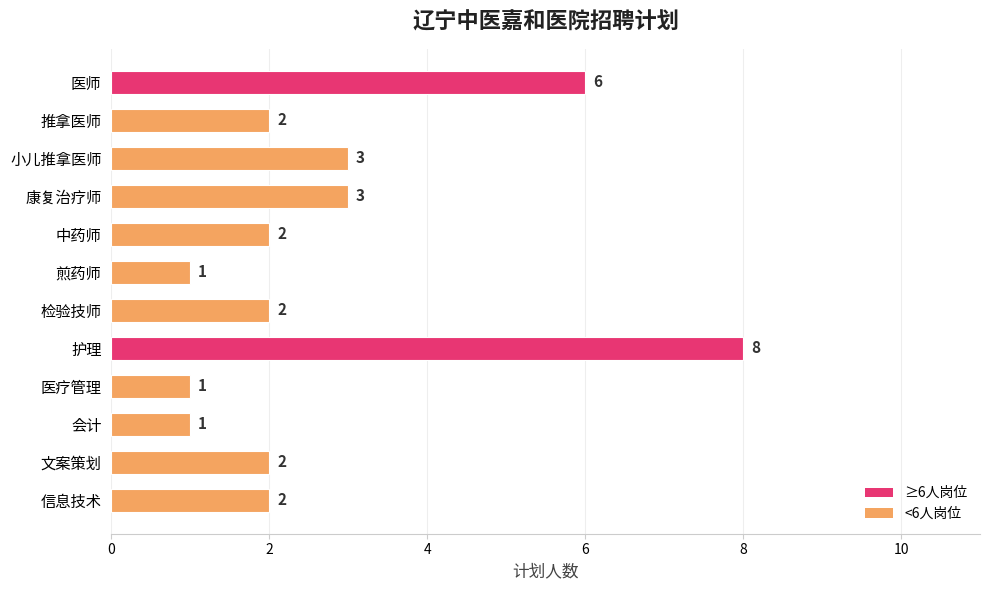

Is it true that the value at 信息技术 is 2?

True